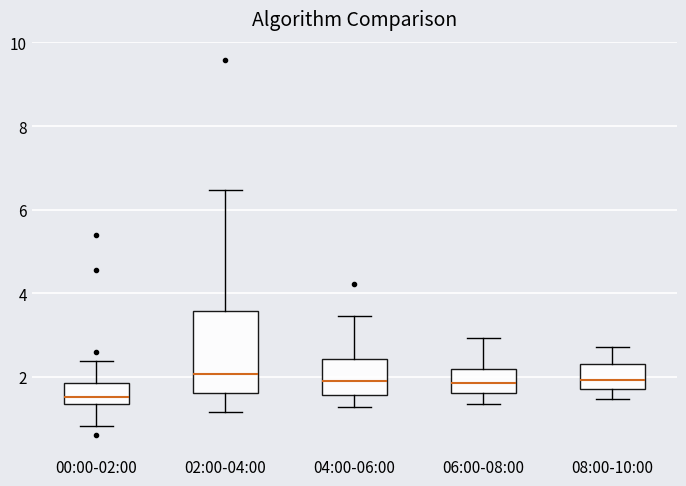

Reading left to right, read every box against the y-axis: the position of its median line, the range the box covers, and the ends of its whiskers. The values are not printed on the chart, so give them approximately, as read against the axis.

00:00-02:00: median 1.6, box 1.4 to 1.8, whiskers 0.8 to 2.4
02:00-04:00: median 2.0, box 1.6 to 3.6, whiskers 1.2 to 6.4
04:00-06:00: median 2.0, box 1.6 to 2.4, whiskers 1.2 to 3.4
06:00-08:00: median 1.8, box 1.6 to 2.2, whiskers 1.4 to 3.0
08:00-10:00: median 2.0, box 1.8 to 2.2, whiskers 1.4 to 2.8